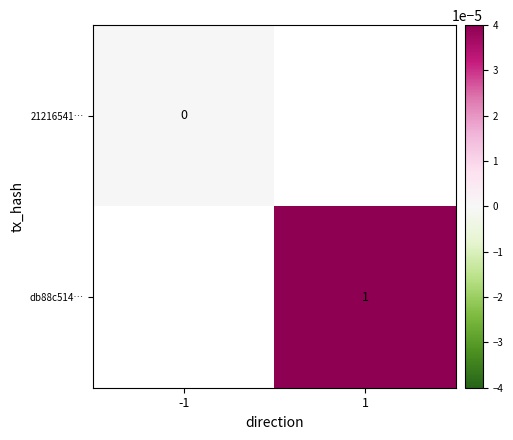

The value of db88c514… at 1 is 2. True or false?

False